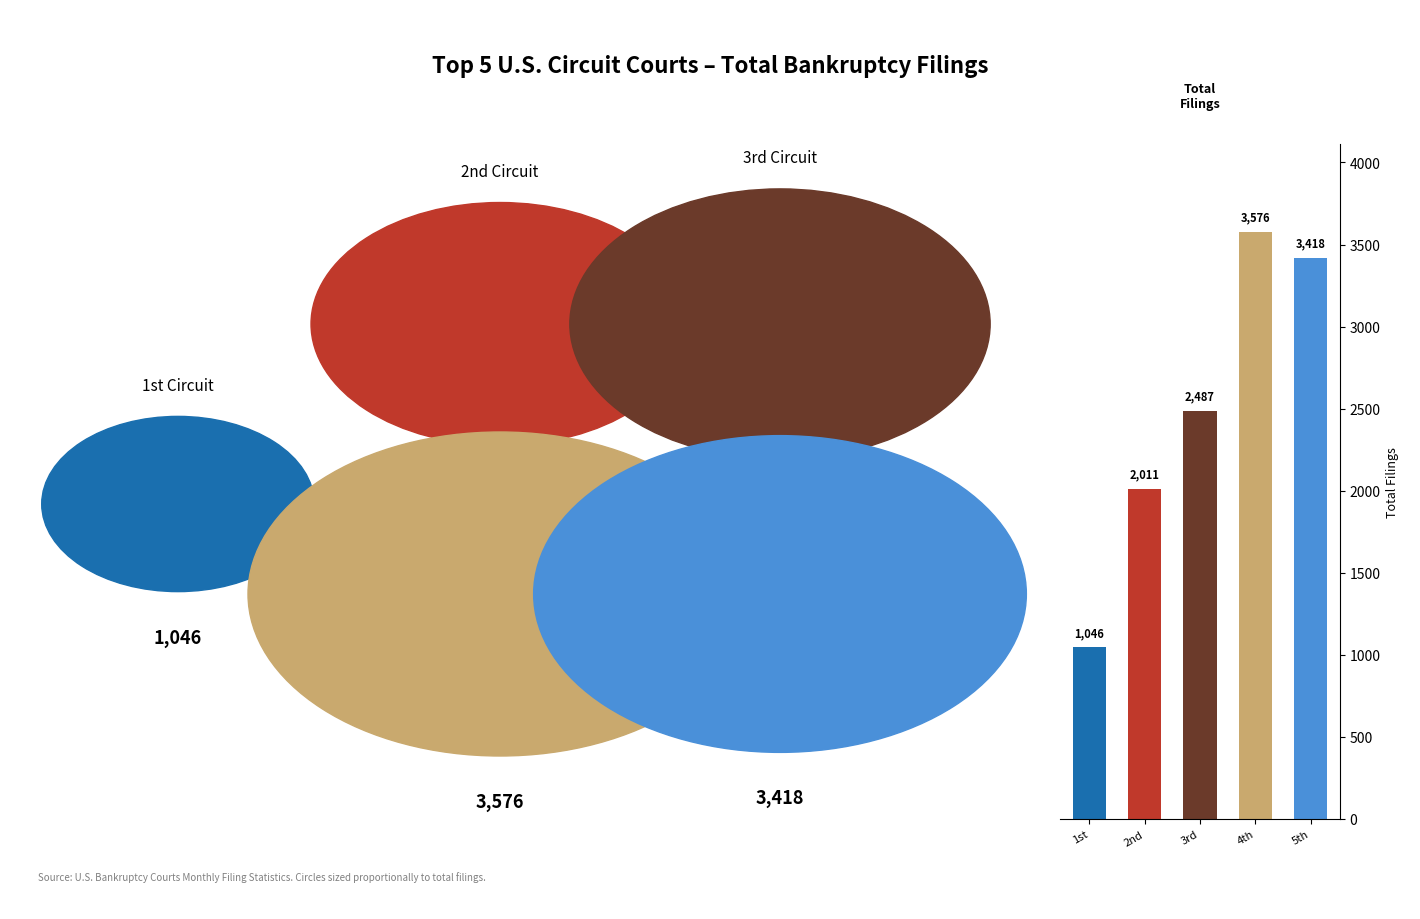

What is the average value?

2508